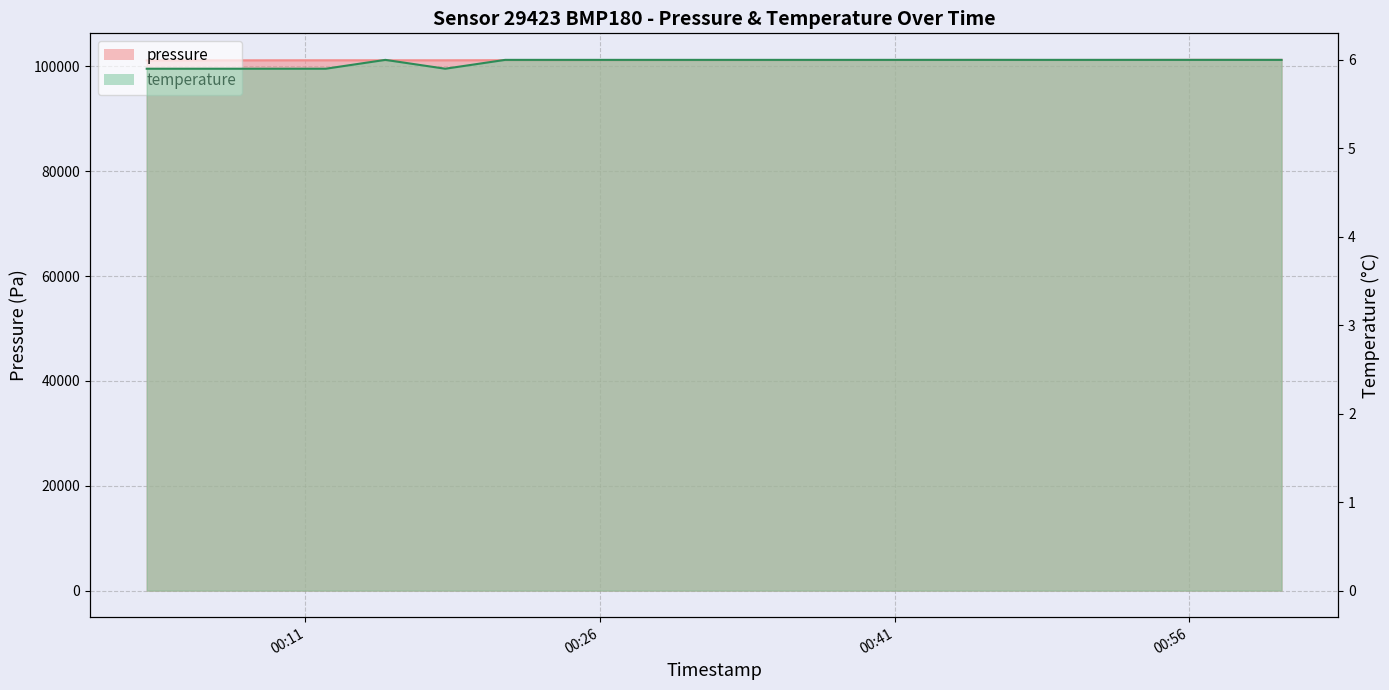

Rank the series by their maximum value, from highest to lowest.

pressure, temperature